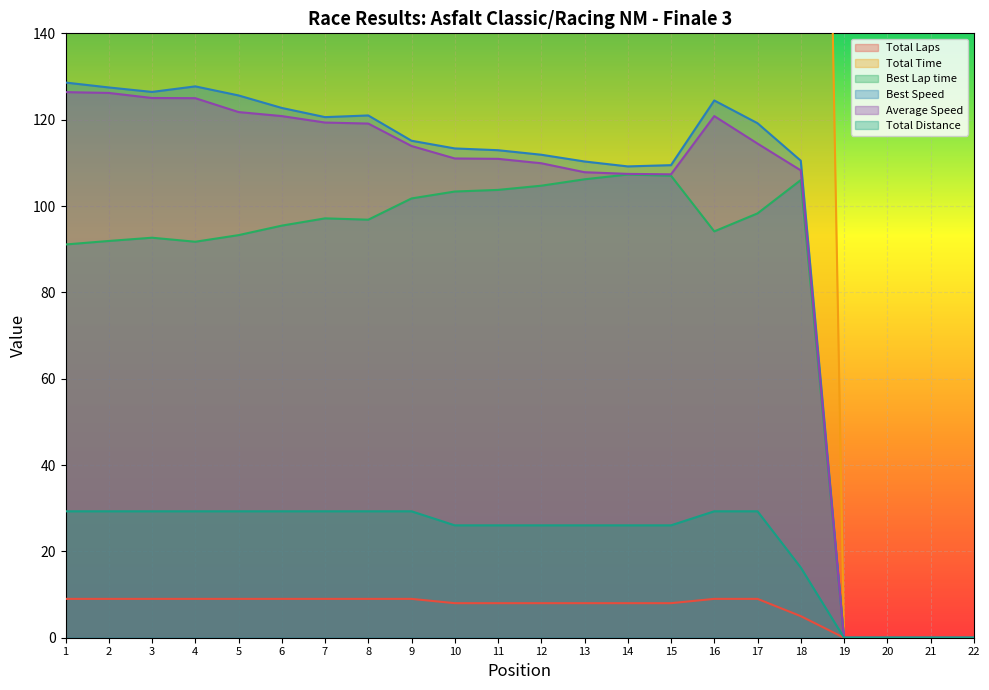

The value of Average Speed at 7 is 158.5. True or false?

False